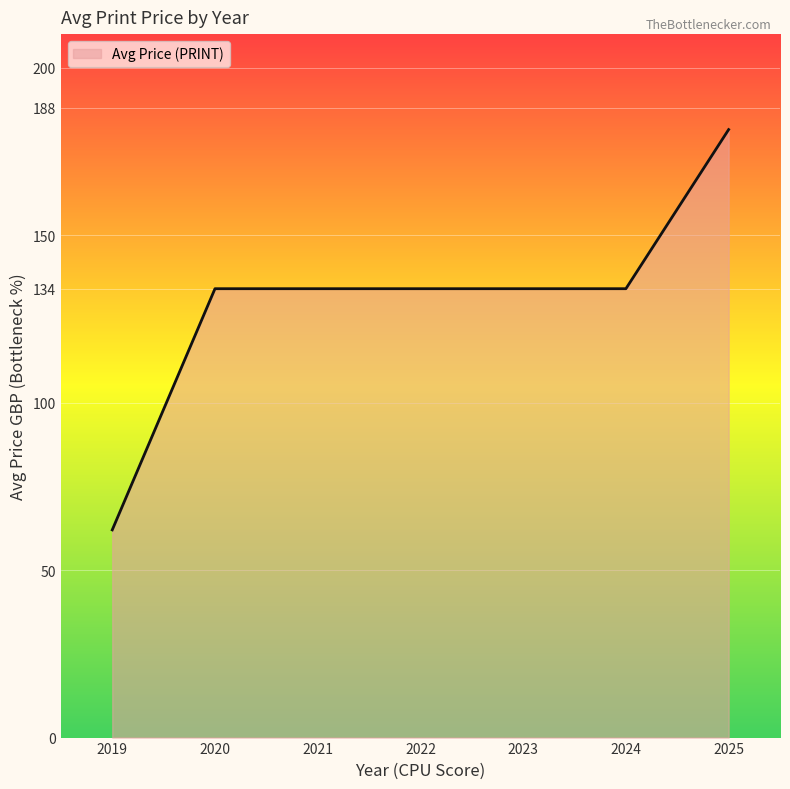

What is the approximate value at 2023?

134.0